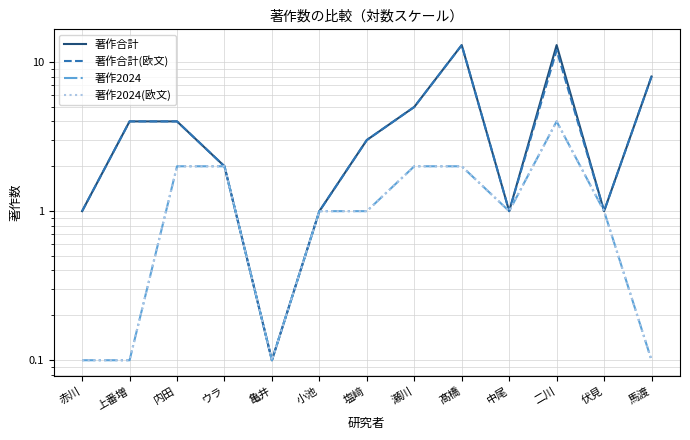

Is the value of 著作合計 at 瀬川 greater than the value of 著作合計(欧文) at 内田?

Yes